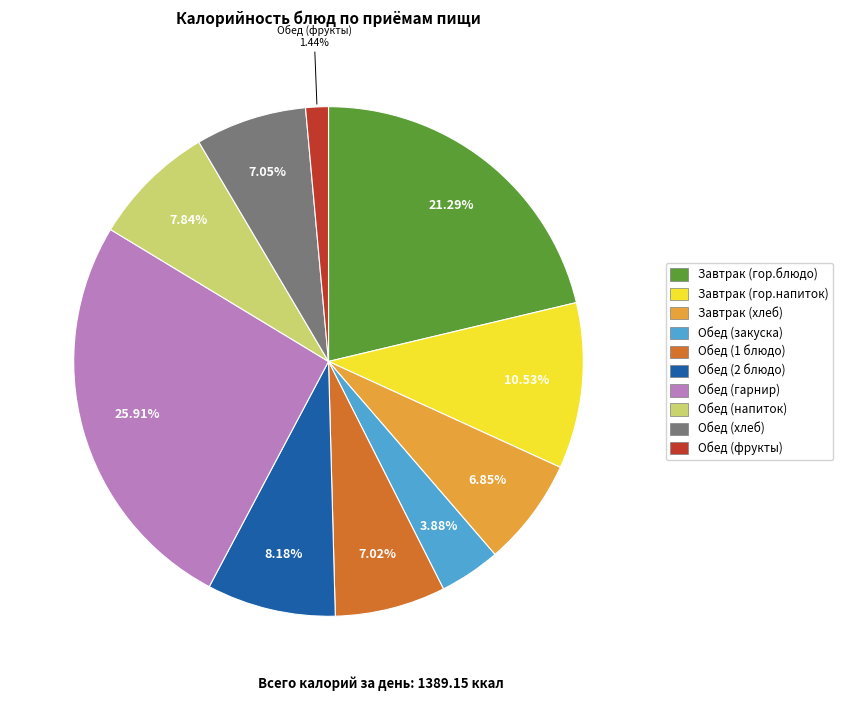

Does Обед (фрукты) account for over 50% of the chart?

No